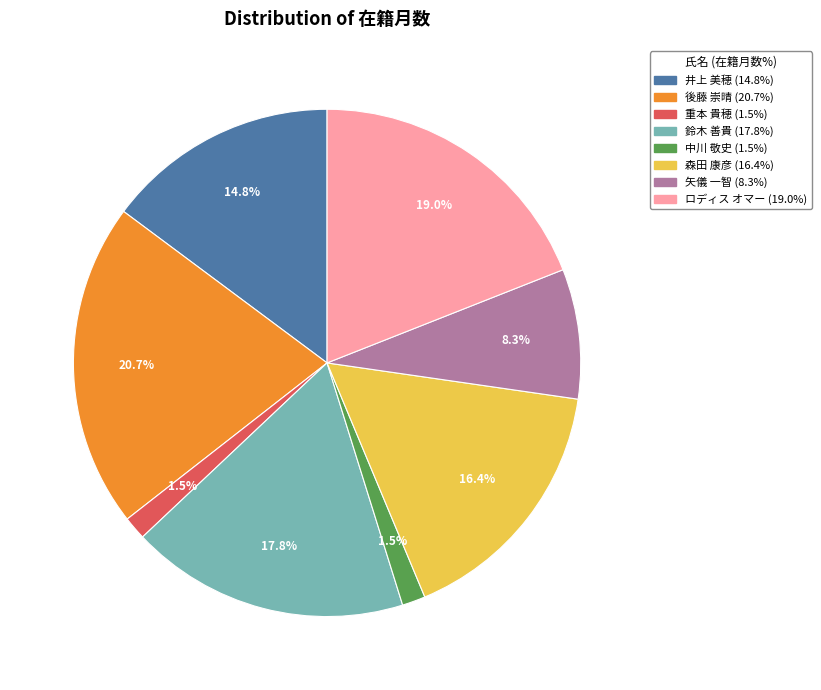

Does any single category account for the majority?

No